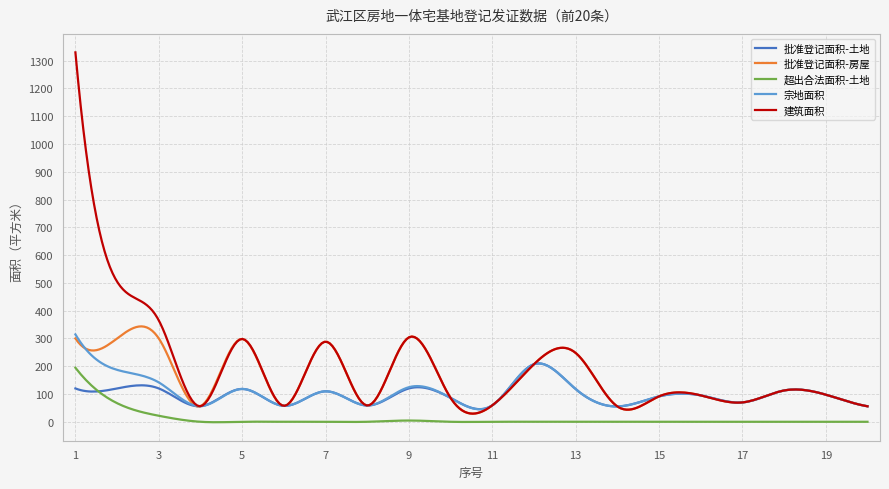

What is the greatest value displayed?

1329.7